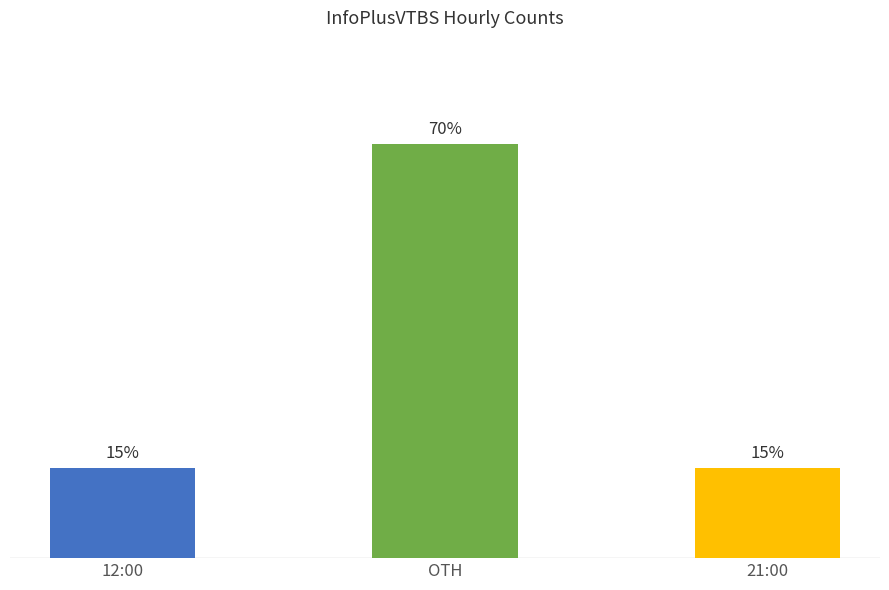

Reading right to left, list all the values displayed in this chart.

21:00=15.2	OTH=69.6	12:00=15.2